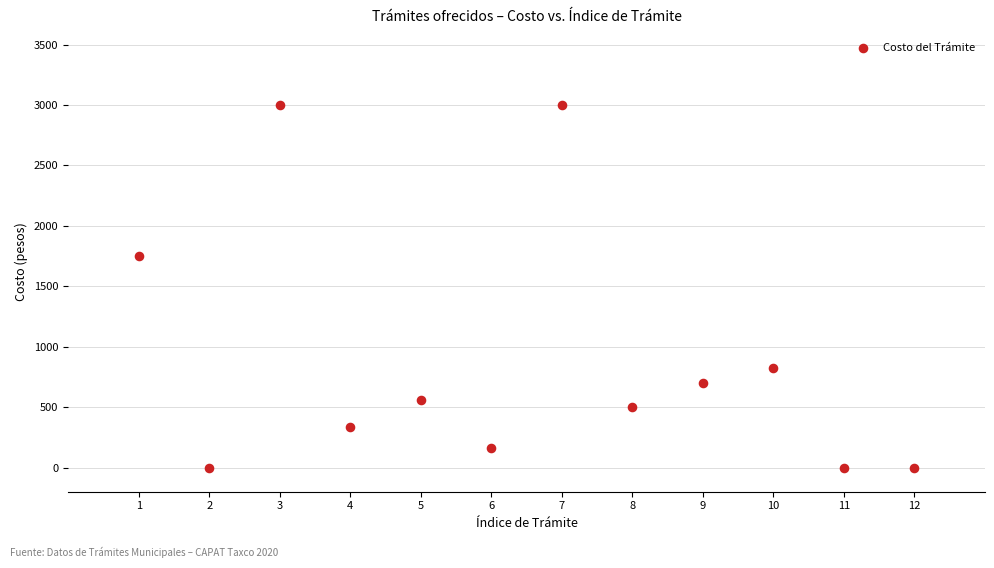

What is the range of Y values (max minus min)?

3000.0